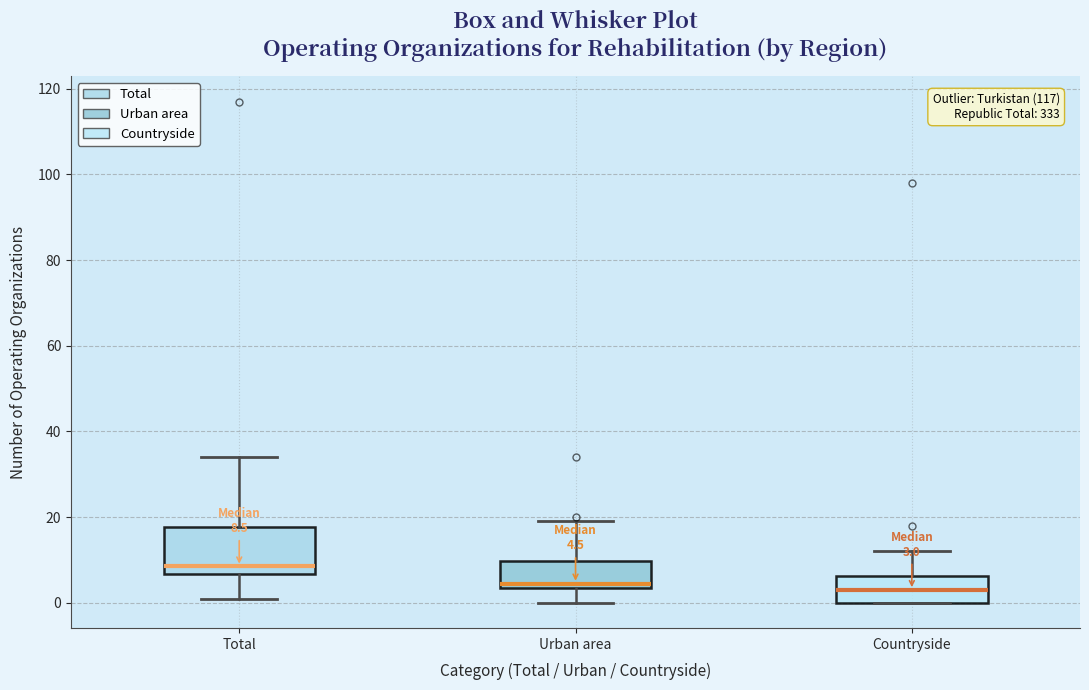

Comparing the boxes themselves (not the whiskers), which one is the tallest?

Total